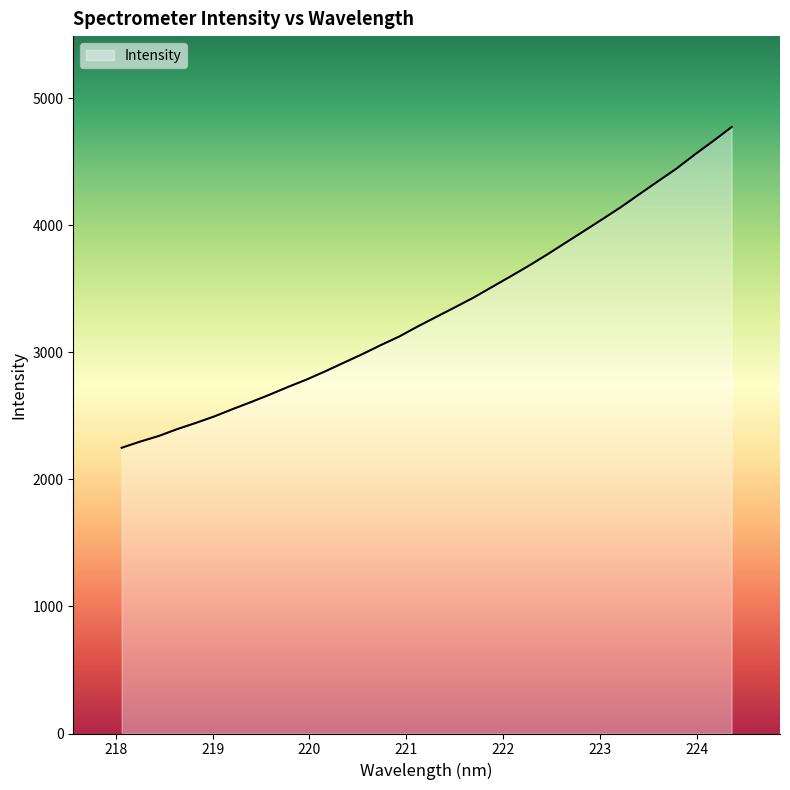

What is the difference between the maximum and minimum values?

2523.4